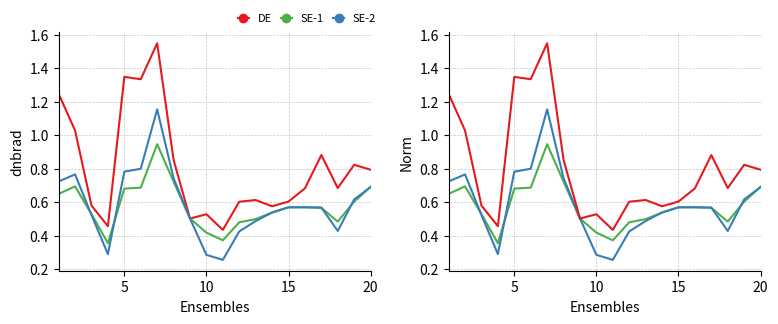

What is the average value of the DE series?

0.8